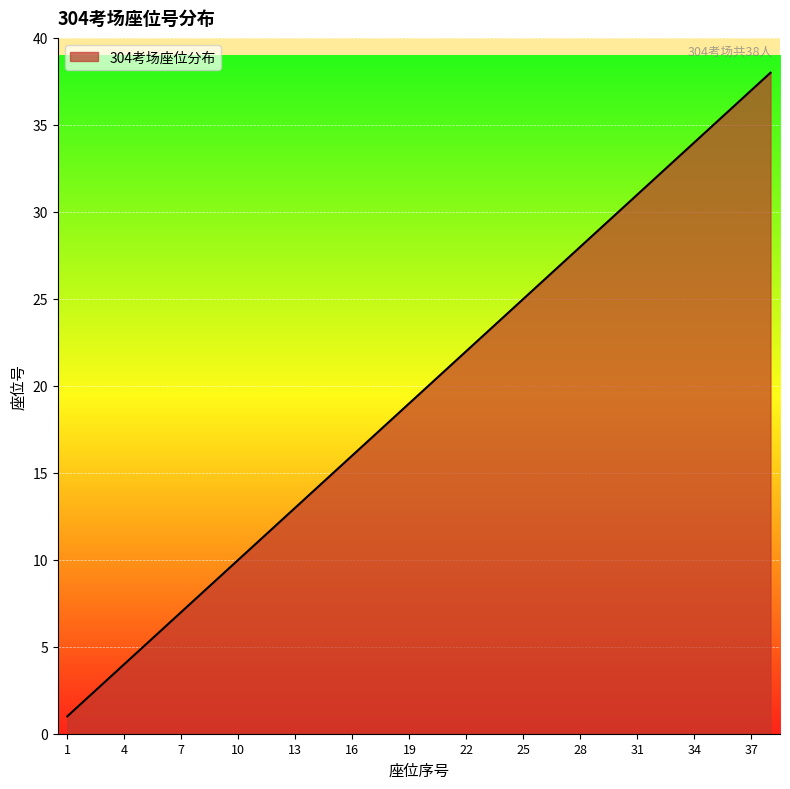

How many series are shown in this chart?

1